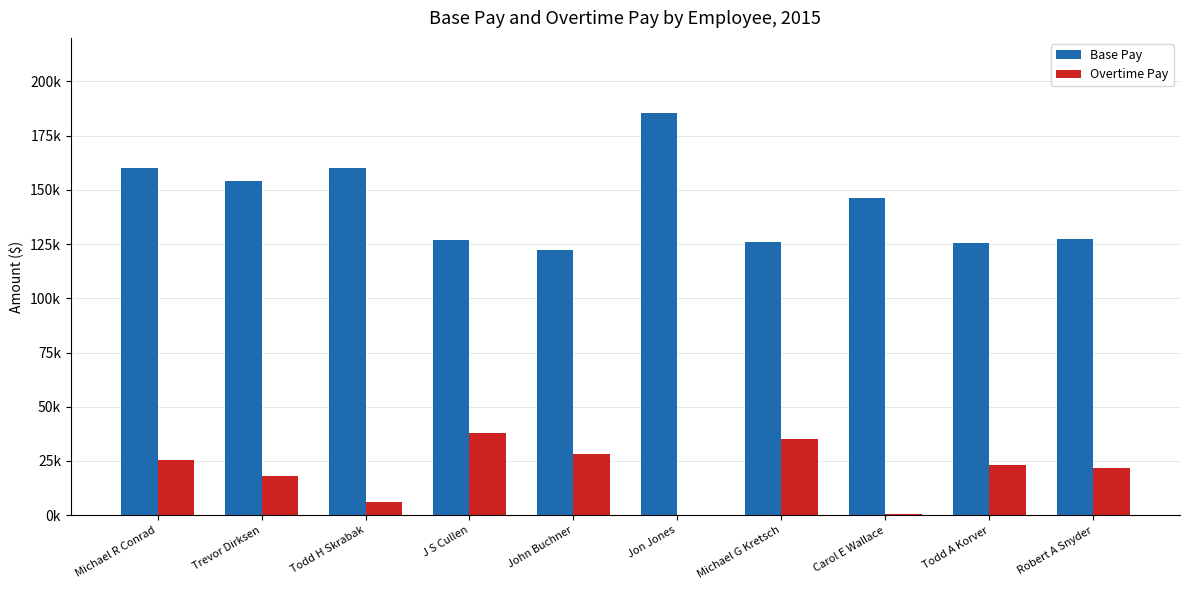

At J S Cullen, list the series in order from smallest to largest.

Overtime Pay, Base Pay